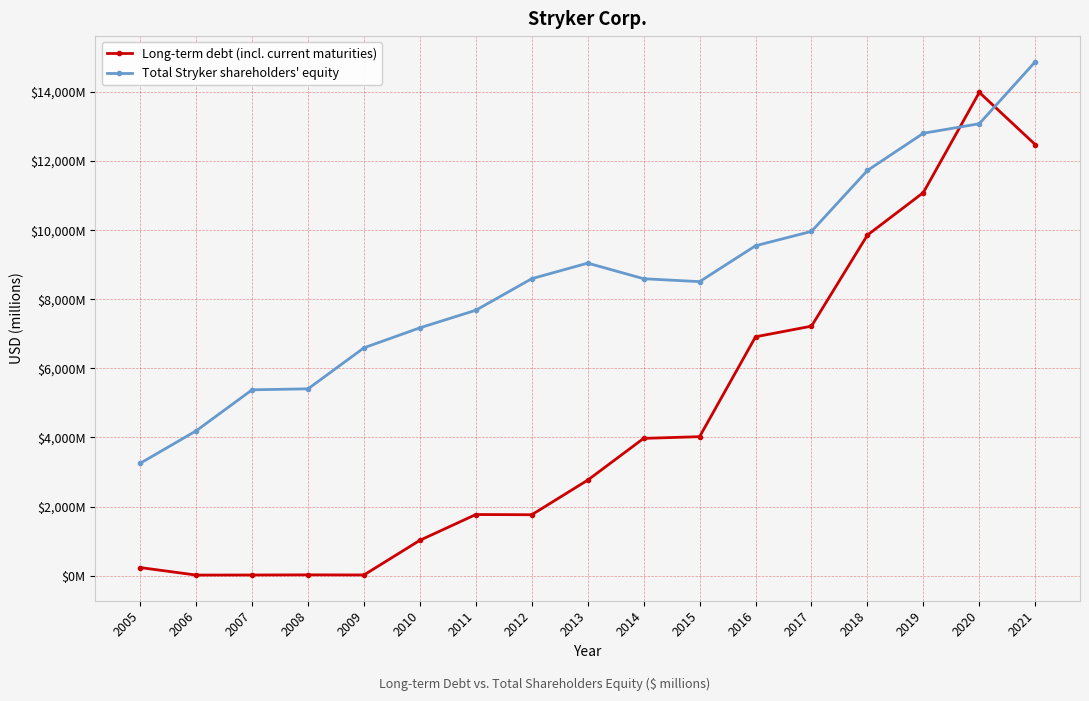

The value of Total Stryker shareholders' equity at 2009 is 6595. True or false?

True